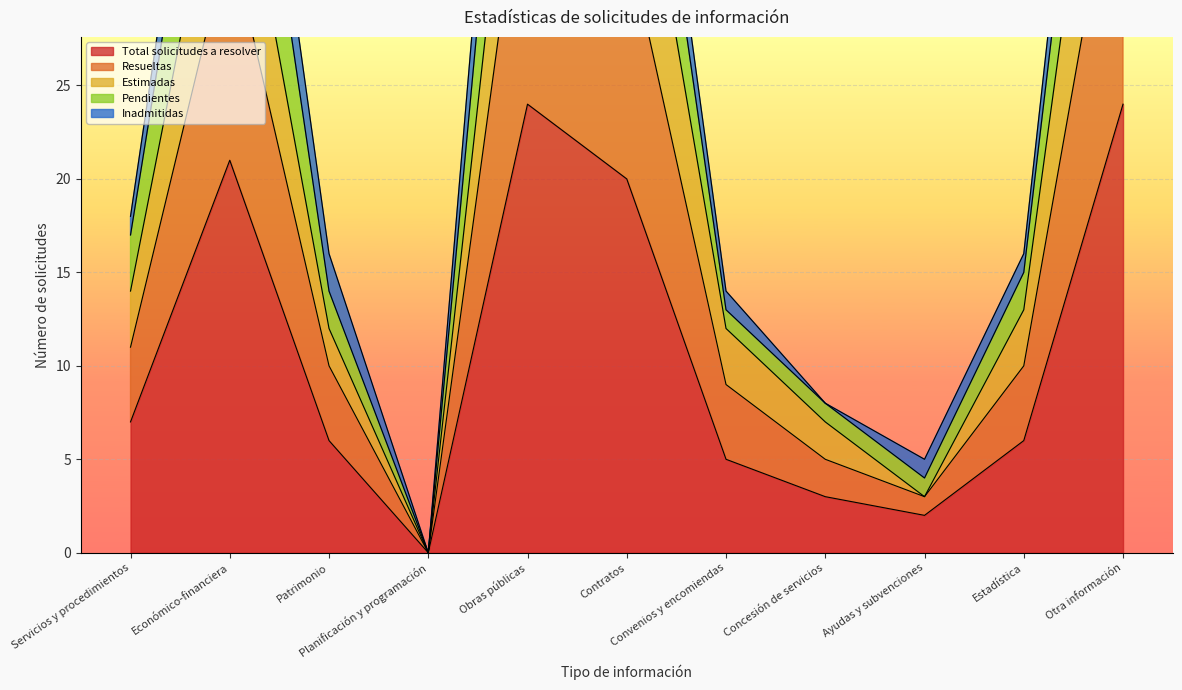

True or false: Resueltas and Total solicitudes a resolver intersect in this chart.

False